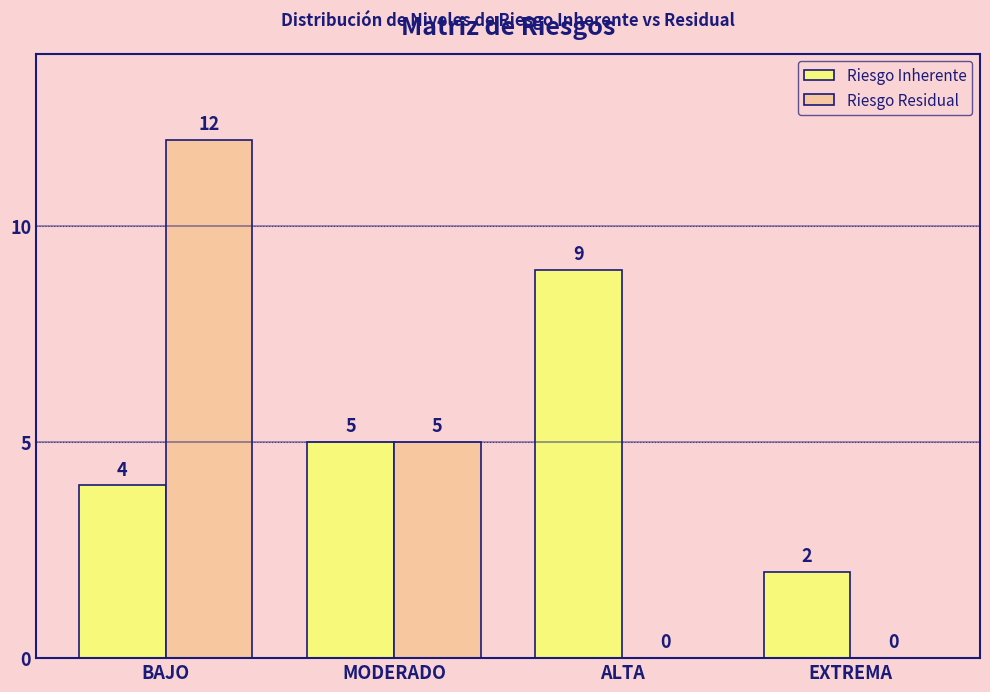

The value of Riesgo Inherente at BAJO is 4. True or false?

True